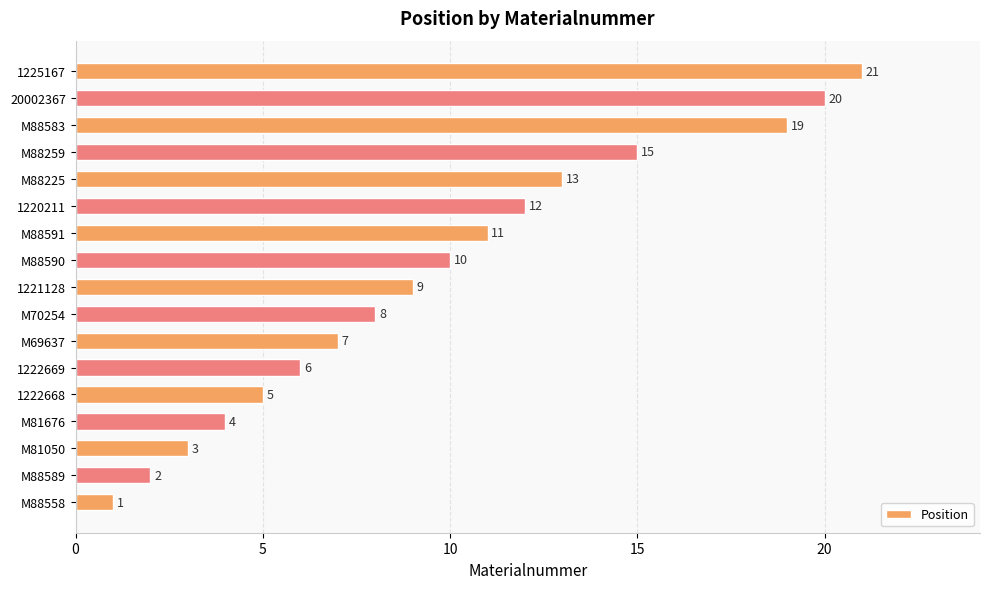

Reading bottom to top, extract all data points from this chart.

M88558=1	M88589=2	M81050=3	M81676=4	1222668=5	1222669=6	M69637=7	M70254=8	1221128=9	M88590=10	M88591=11	1220211=12	M88225=13	M88259=15	M88583=19	20002367=20	1225167=21